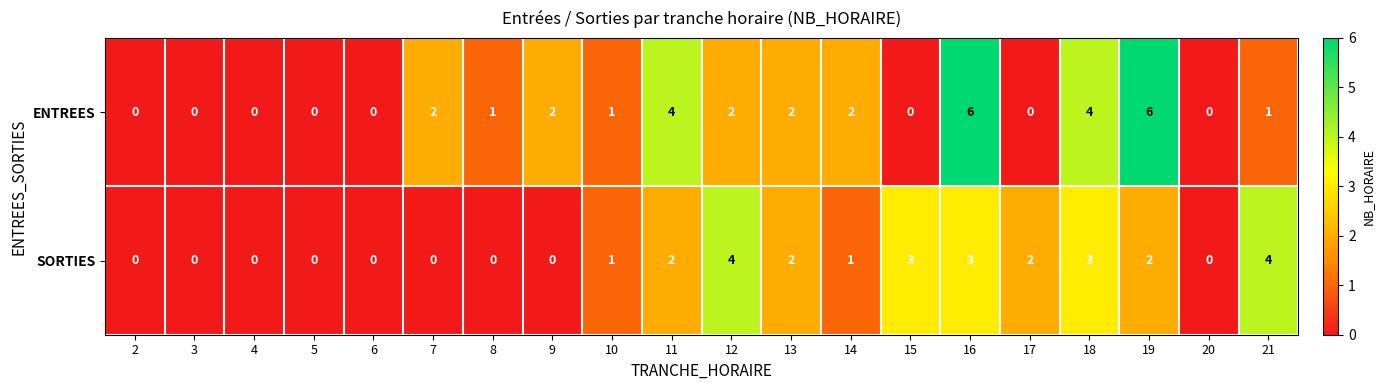

The ENTREES series shows 6 at 19. True or false?

True